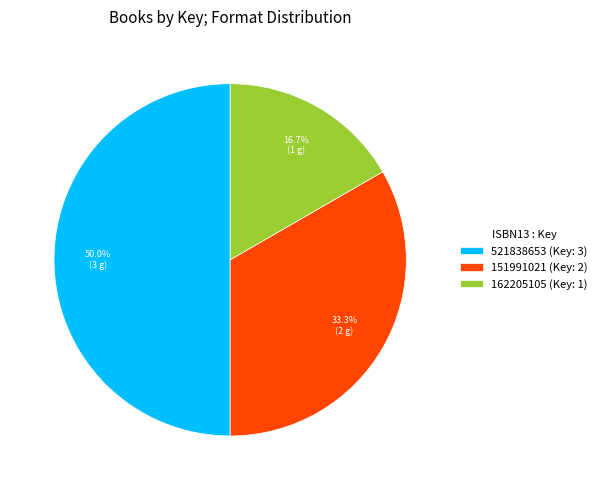

The 521838653 slice represents 39% of the pie. True or false?

False